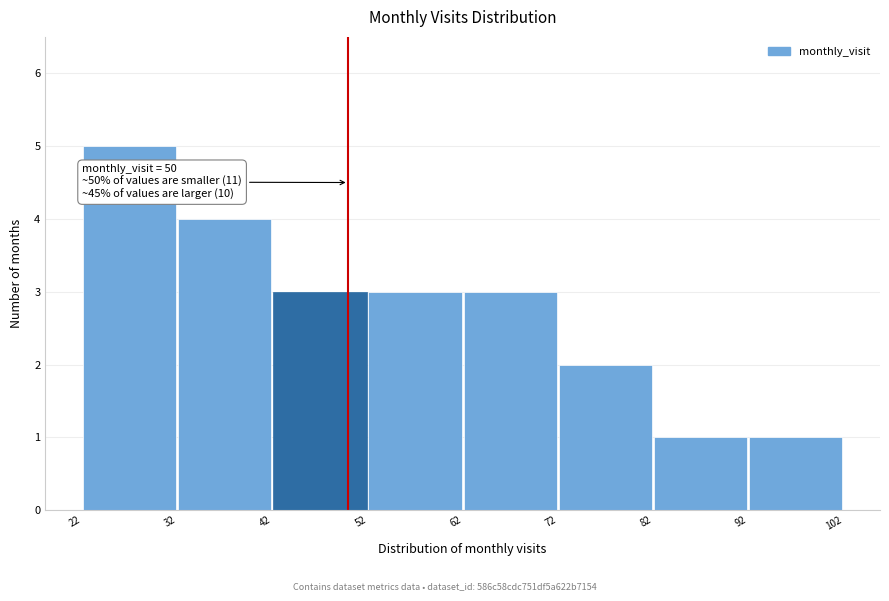

Which range on the x-axis has the tallest bar?

22 to 32